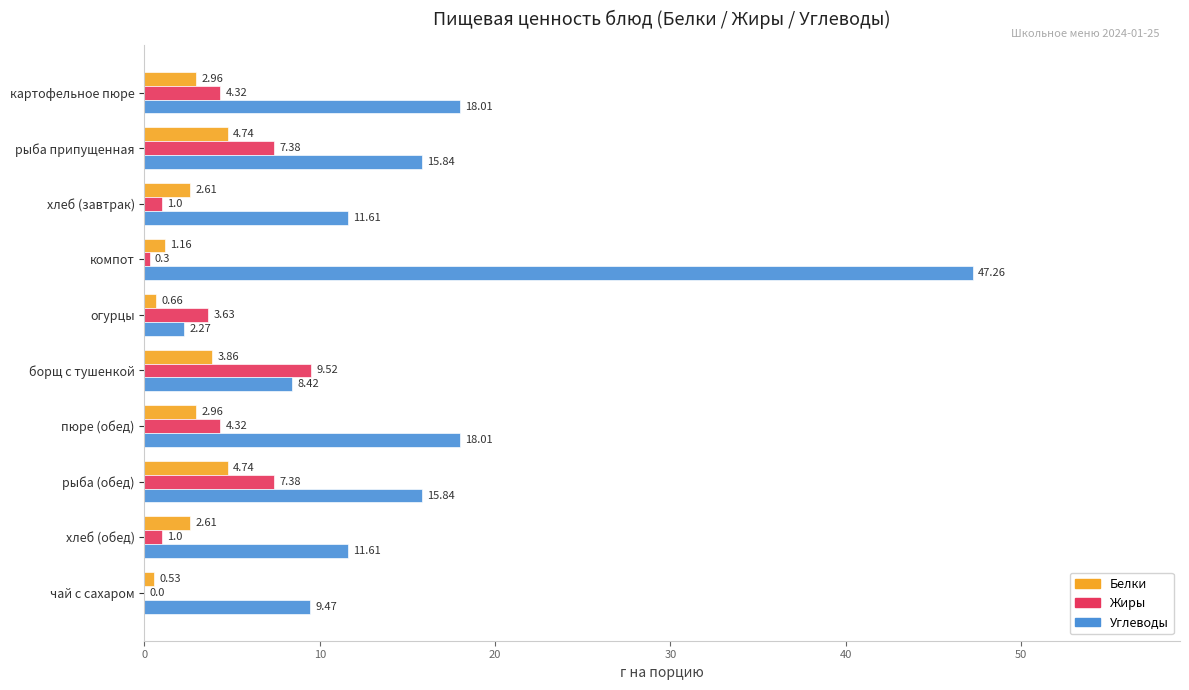

What is the sum of the Жиры values at рыба (обед) and картофельное пюре?

11.7